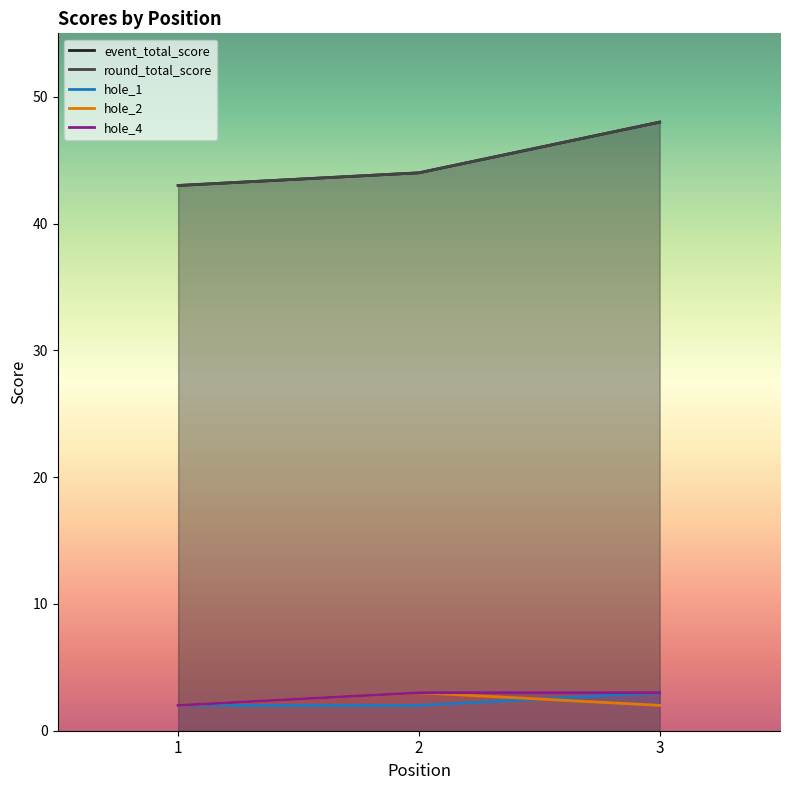

The value of hole_2 at 2 is 4. True or false?

False